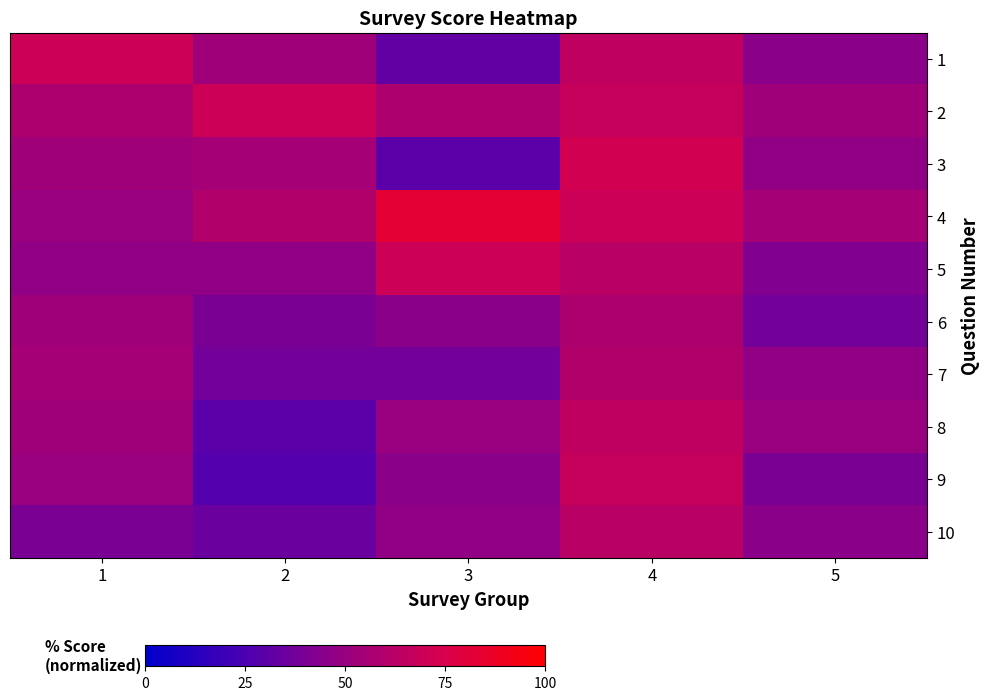

Which series changed the most between 1 and 3?

1